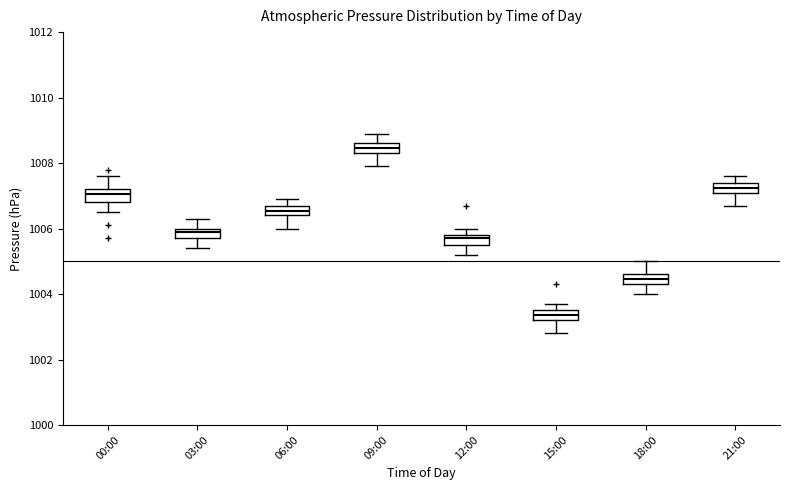

Which box has the lowest median line?

15:00